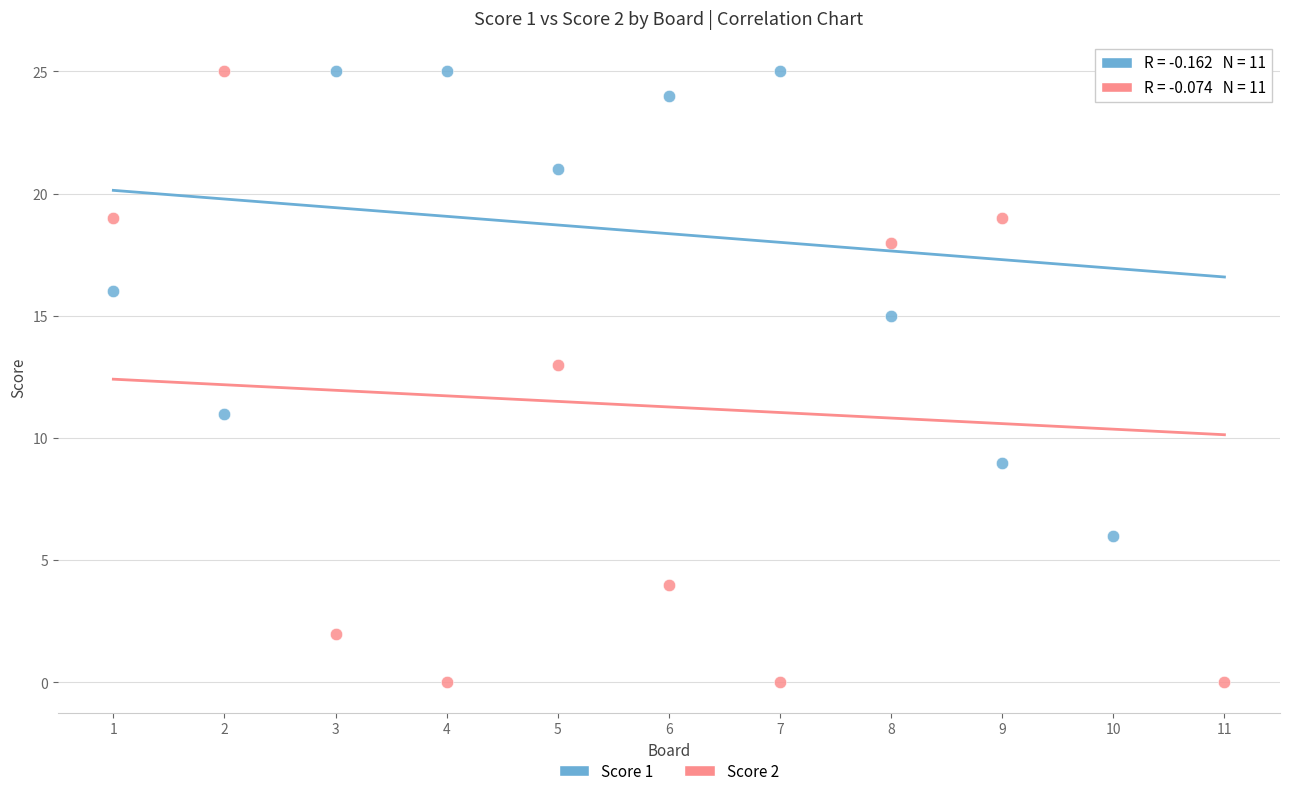

Across all data points, what is the range of Y values (max minus min)?

25